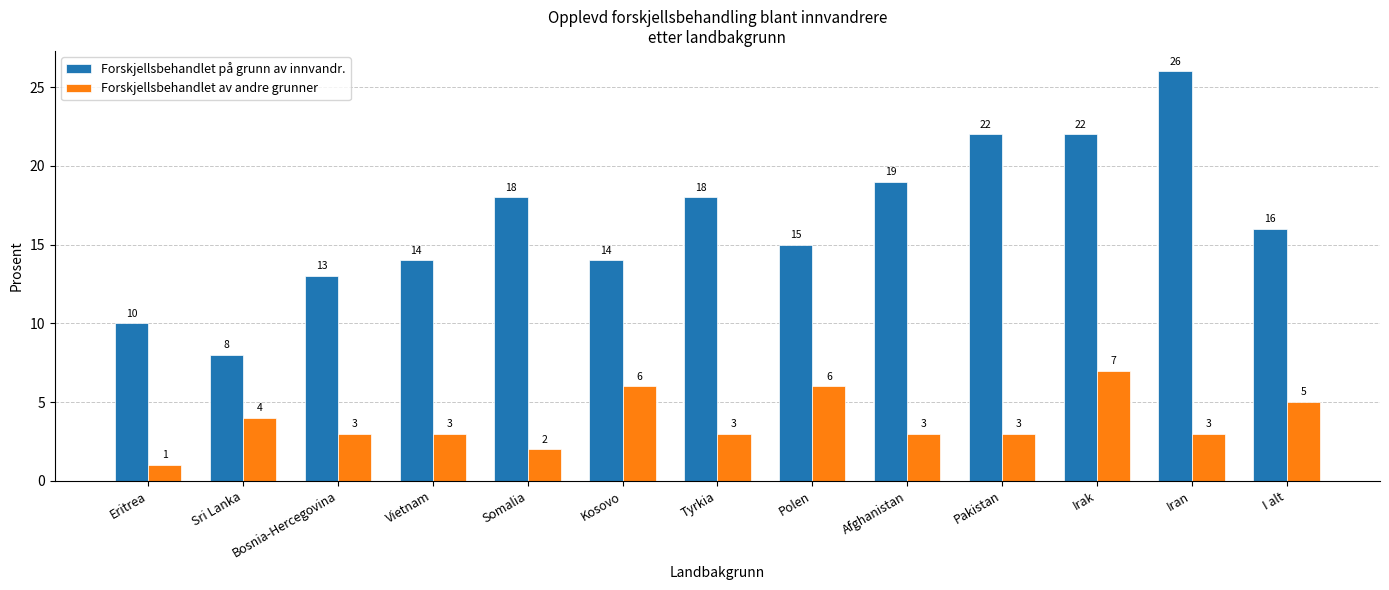

What is the label of the 5th bar from the right?

Afghanistan